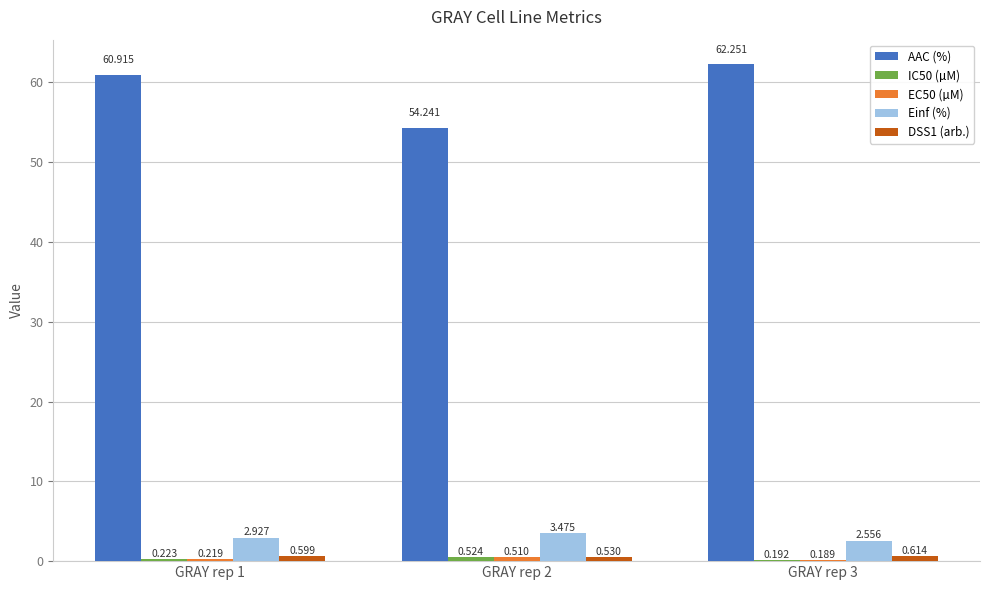

Which series has the largest total across all categories?

AAC (%)